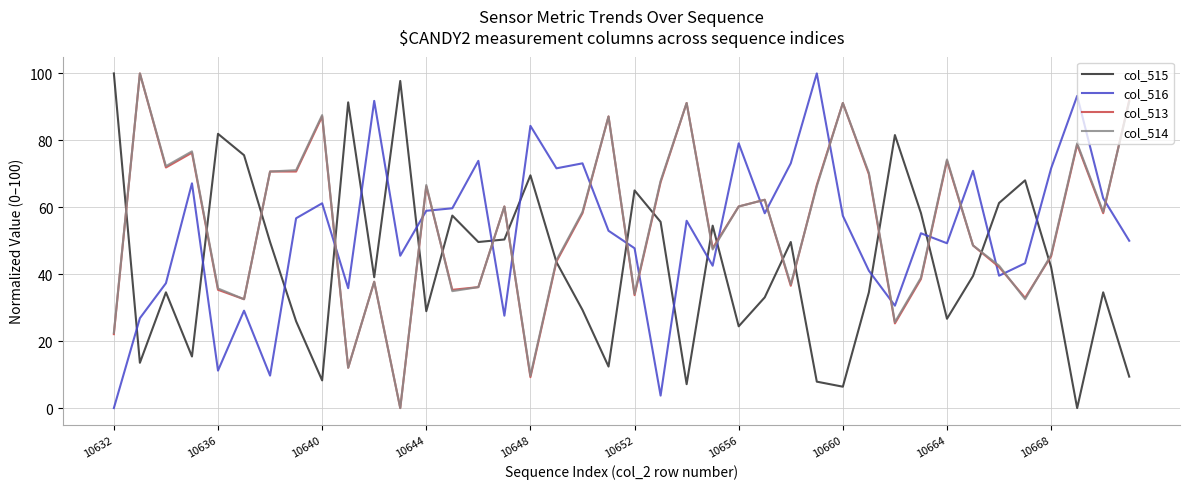

What is the difference between the maximum and minimum values in the col_514 series?

100.0